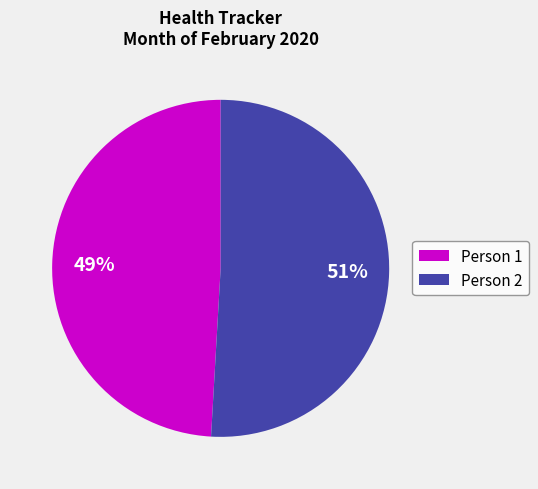

True or false: Person 2 accounts for 51% of the total.

True